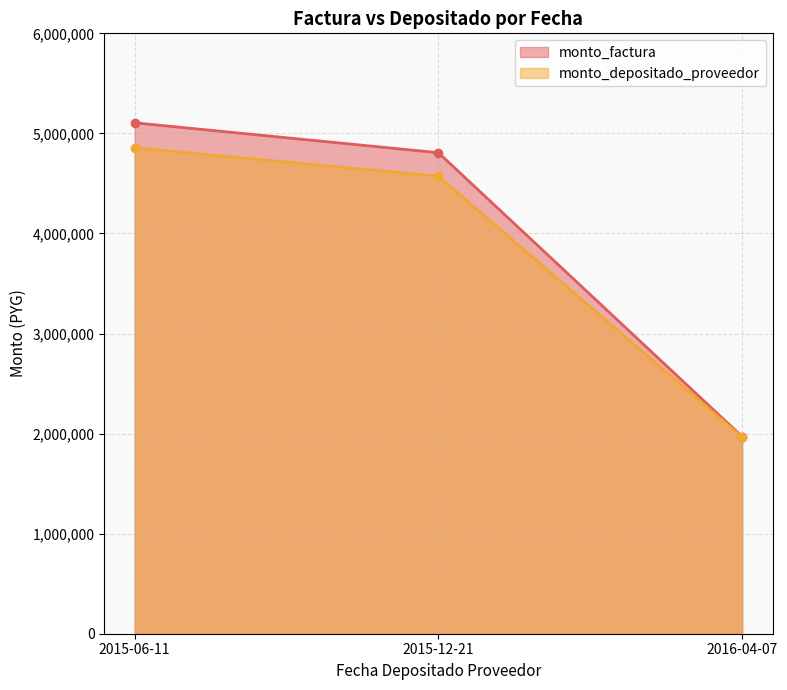

What is the label of the 1st point from the left?

2015-06-11